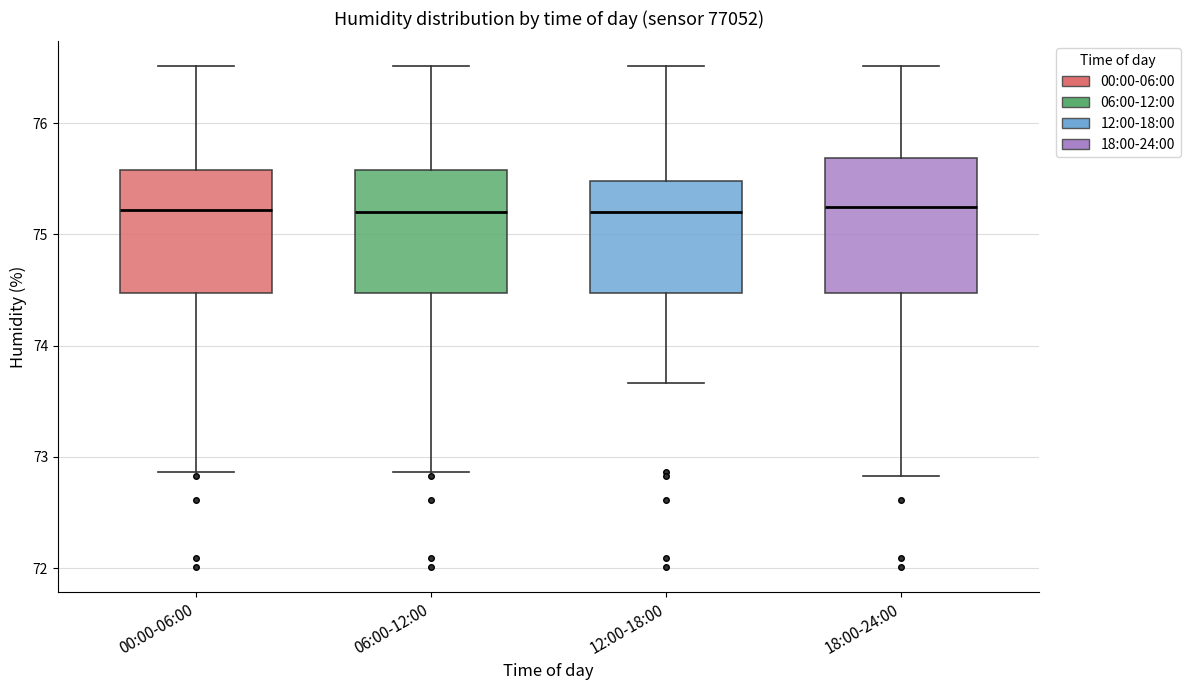

Which box is the tallest, from its lower edge to its upper edge?

18:00-24:00